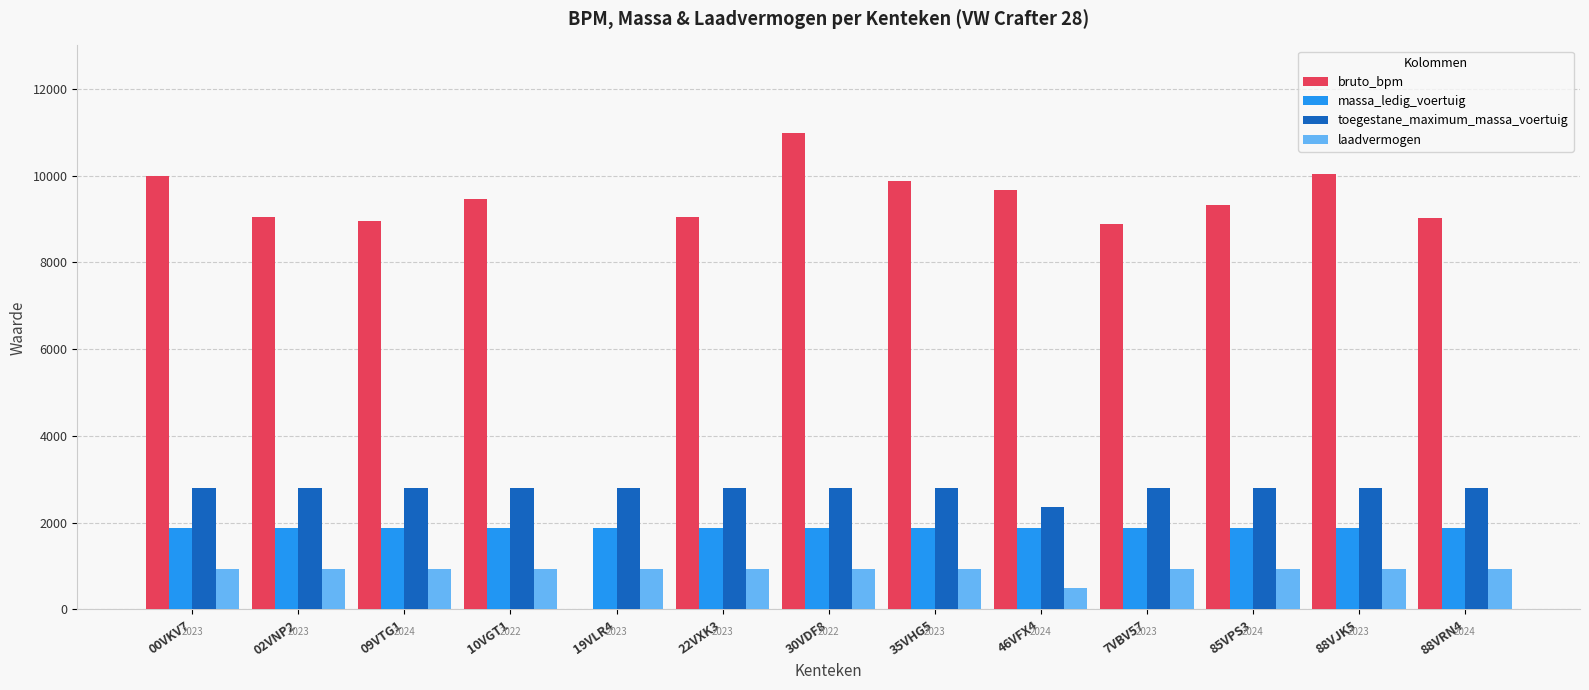

Which category has the highest value in the bruto_bpm series?

30VDF8